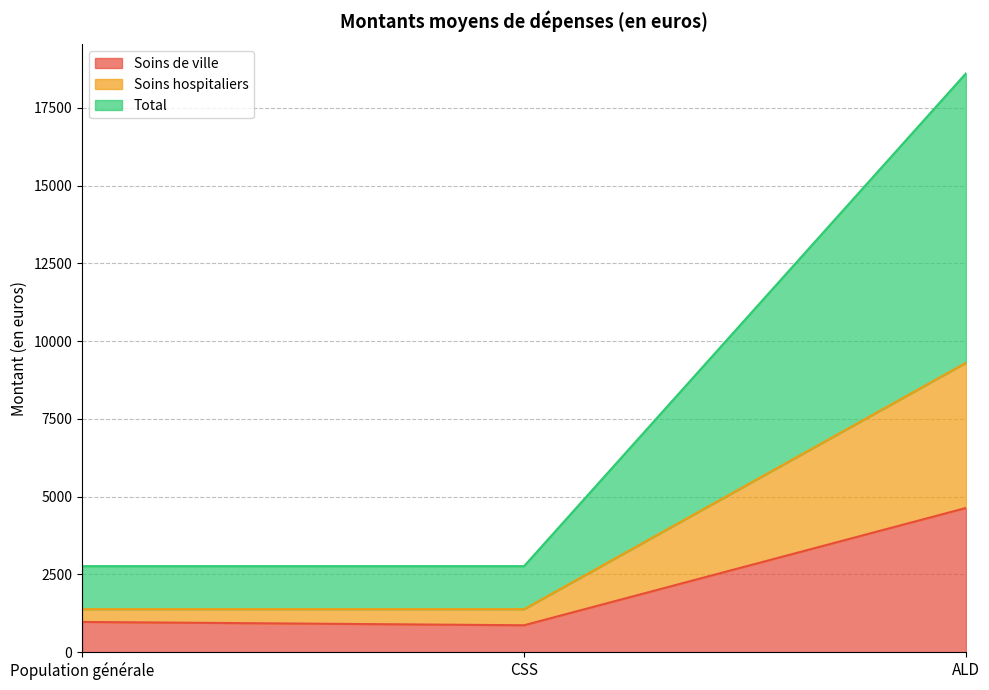

Count the Total values in the range 2766 to 18610.

3